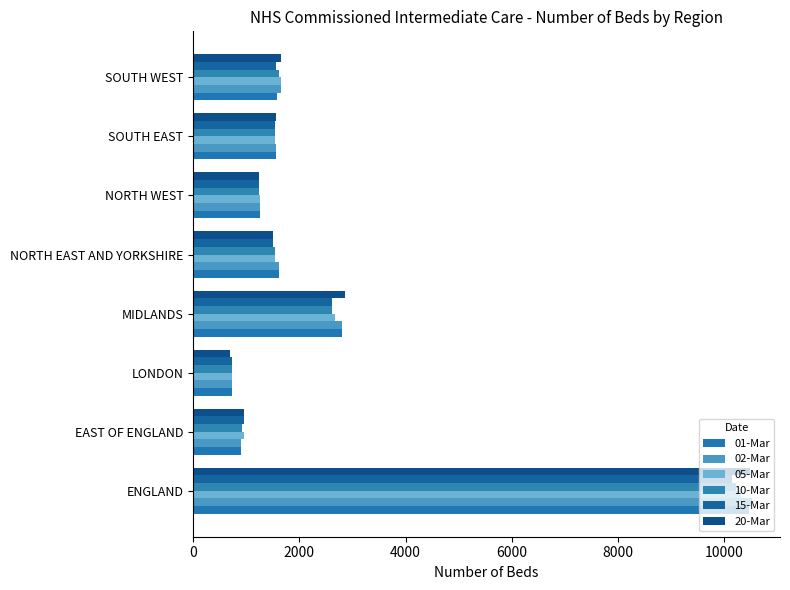

What are all the series names shown in the legend?

01-Mar, 02-Mar, 05-Mar, 10-Mar, 15-Mar, 20-Mar